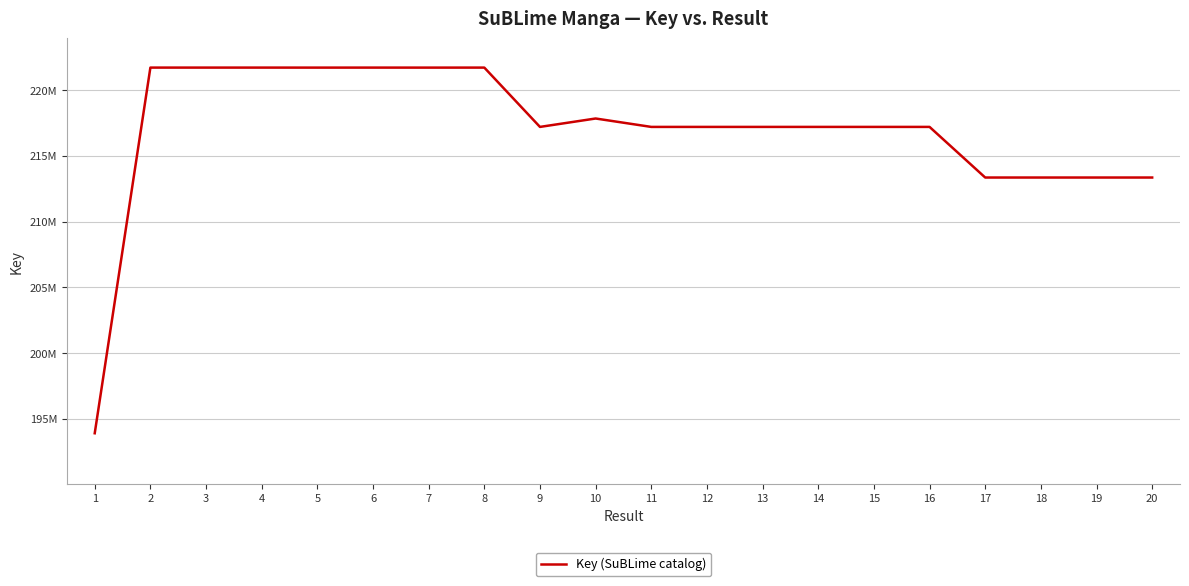

Does the chart display data point markers on the line(s)?

No